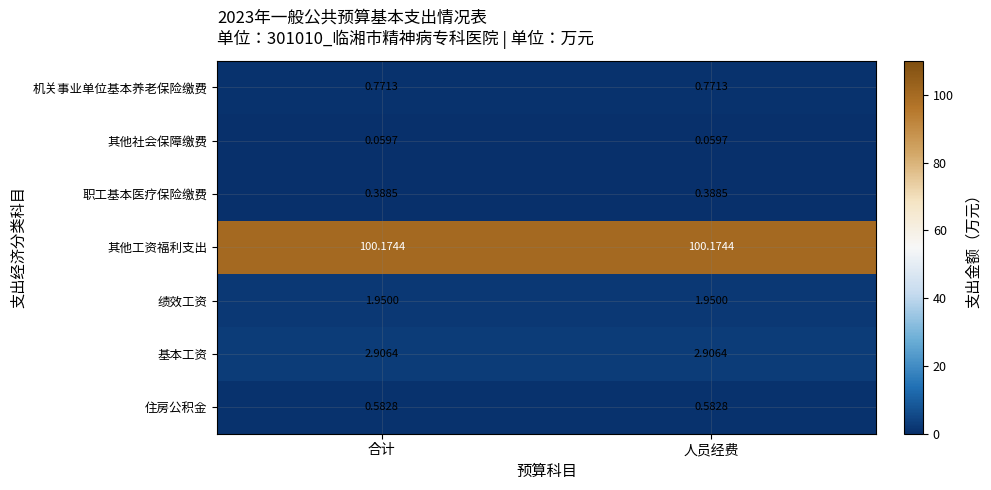

Which series has the largest total across all categories?

其他工资福利支出